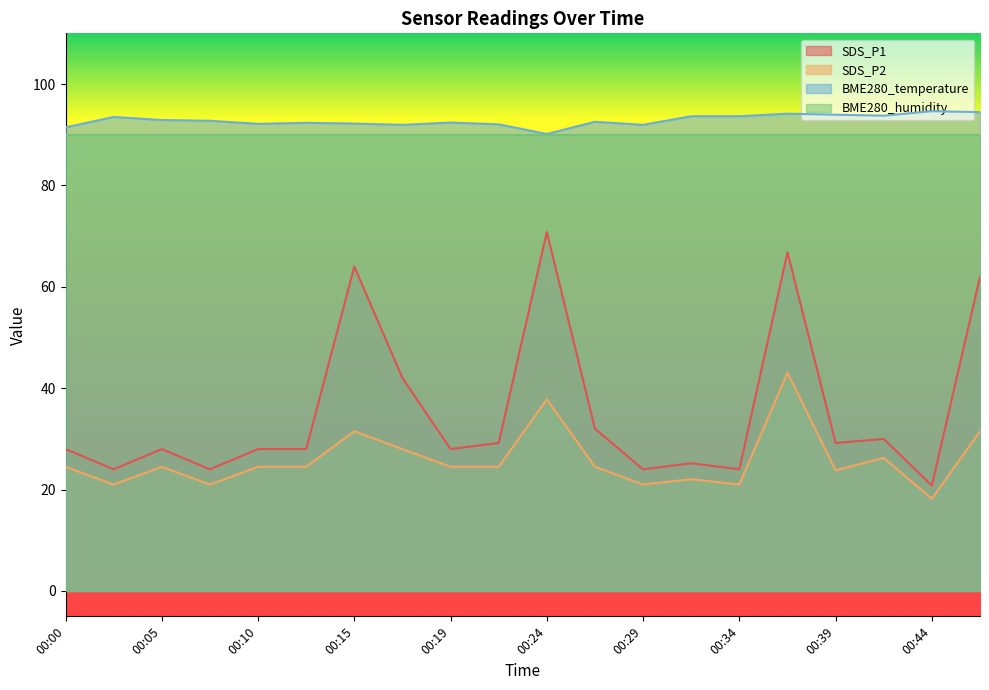

At which label does SDS_P2 first exceed 24?

00:00